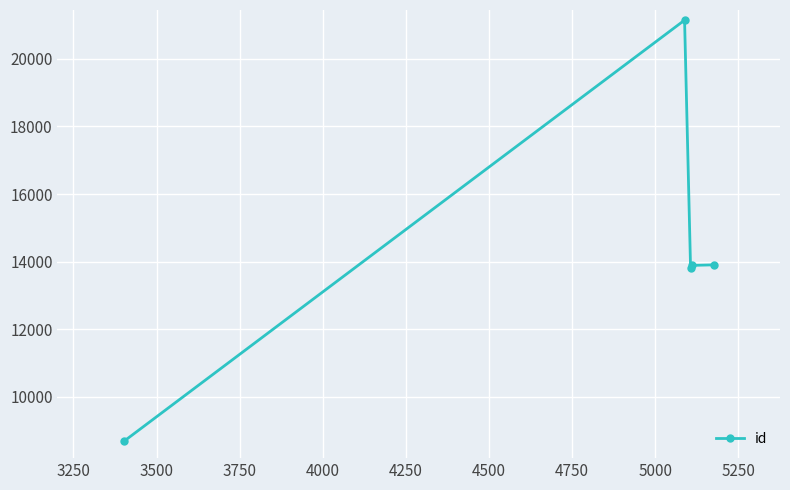

What is the value of the 3rd point from the left?

13823.5